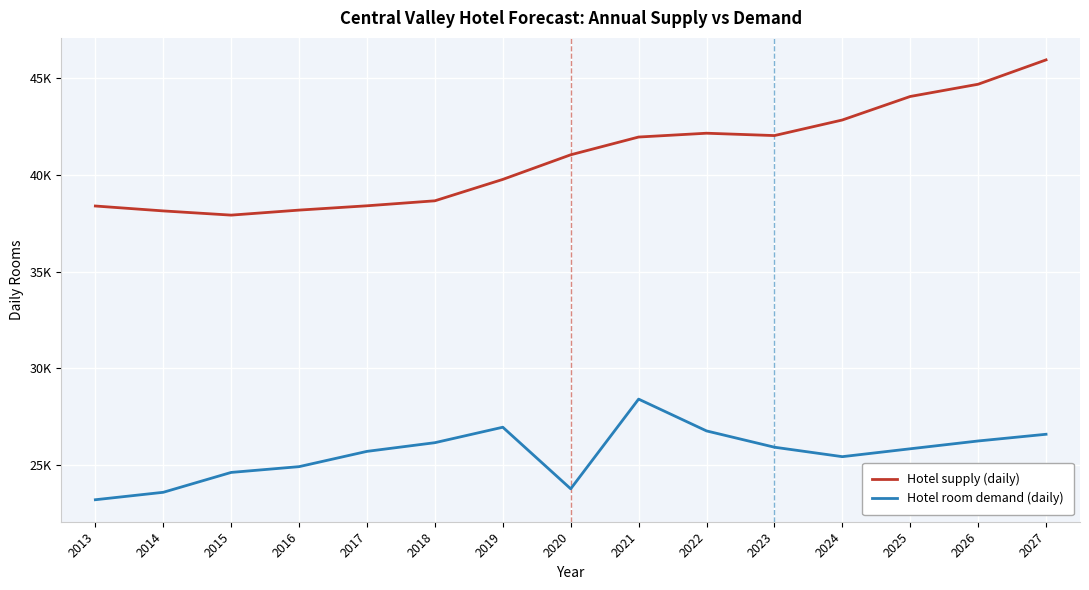

Rank the series by their average value, from lowest to highest.

Hotel room demand (daily), Hotel supply (daily)